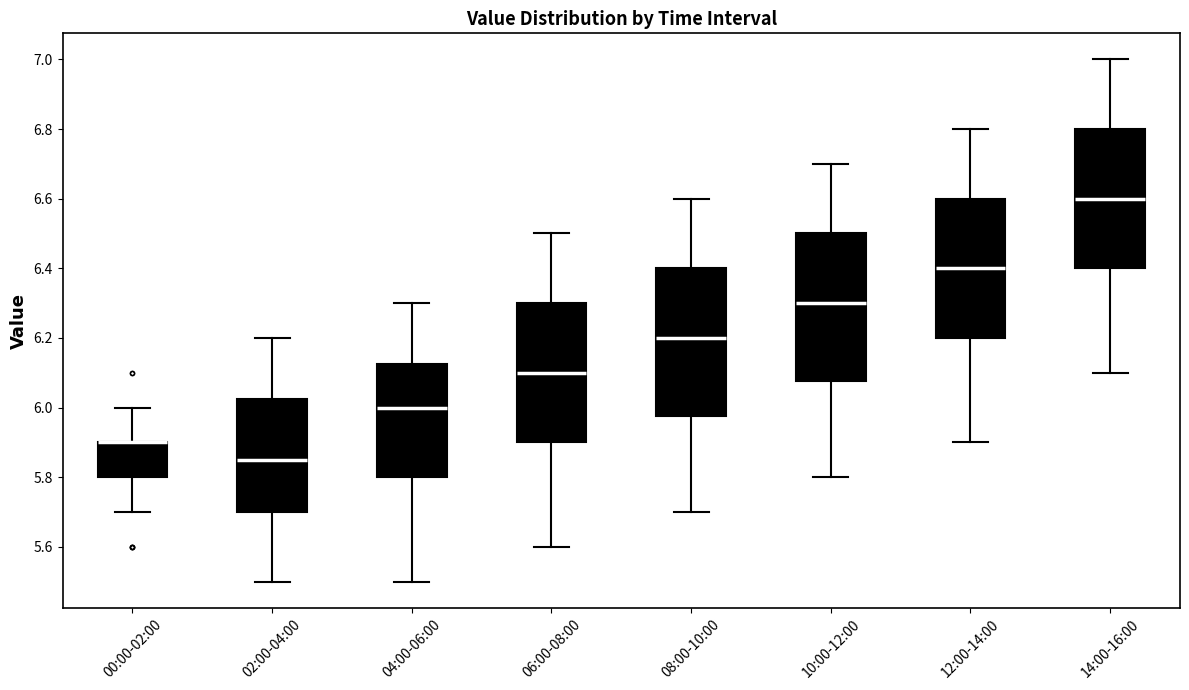

Reading left to right, transcribe this box plot: for each box, give where its median line is, the range the box spans, and where its two whiskers end, as read against the y-axis. The values are not printed on the chart, so give them approximately, as read against the axis.

00:00-02:00: median 5.90 (drawn on the box's upper edge), box 5.80 to 5.90, whiskers 5.70 to 6.00
02:00-04:00: median 5.86, box 5.70 to 6.02, whiskers 5.50 to 6.20
04:00-06:00: median 6.00, box 5.80 to 6.12, whiskers 5.50 to 6.30
06:00-08:00: median 6.10, box 5.90 to 6.30, whiskers 5.60 to 6.50
08:00-10:00: median 6.20, box 5.98 to 6.40, whiskers 5.70 to 6.60
10:00-12:00: median 6.30, box 6.08 to 6.50, whiskers 5.80 to 6.70
12:00-14:00: median 6.40, box 6.20 to 6.60, whiskers 5.90 to 6.80
14:00-16:00: median 6.60, box 6.40 to 6.80, whiskers 6.10 to 7.00